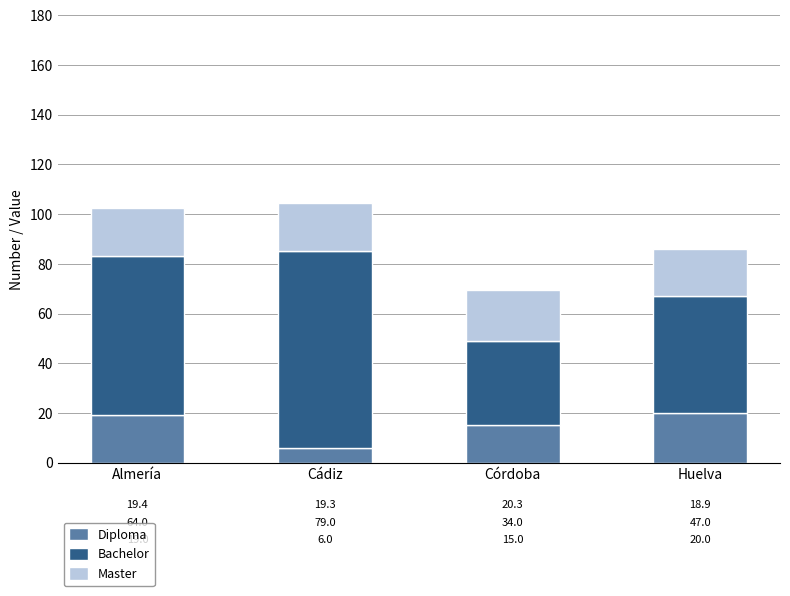

At which label is Diploma closest to 13?

Córdoba